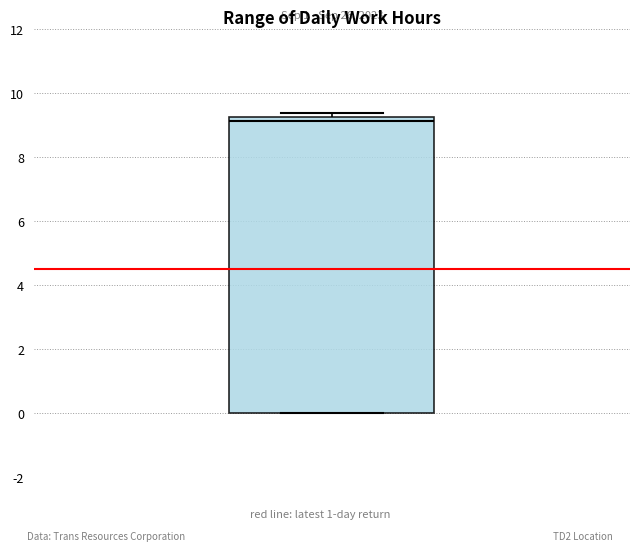

Transcribe this box plot: give where the median line is, the range the box spans, and where the two whiskers end, as read against the y-axis. The values are not printed on the chart, so give them approximately, as read against the axis.

median 9.2 (just below the box's upper edge), box 0.0 to 9.2, whiskers 0.0 to 9.4